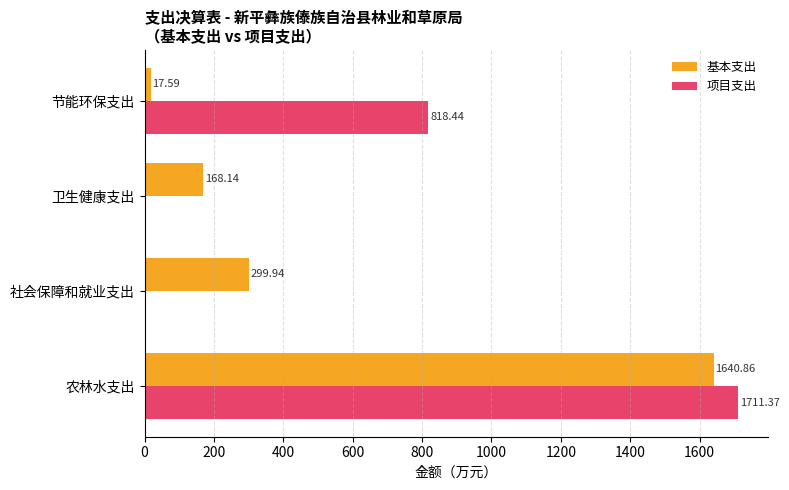

Which series has the largest total across all categories?

项目支出